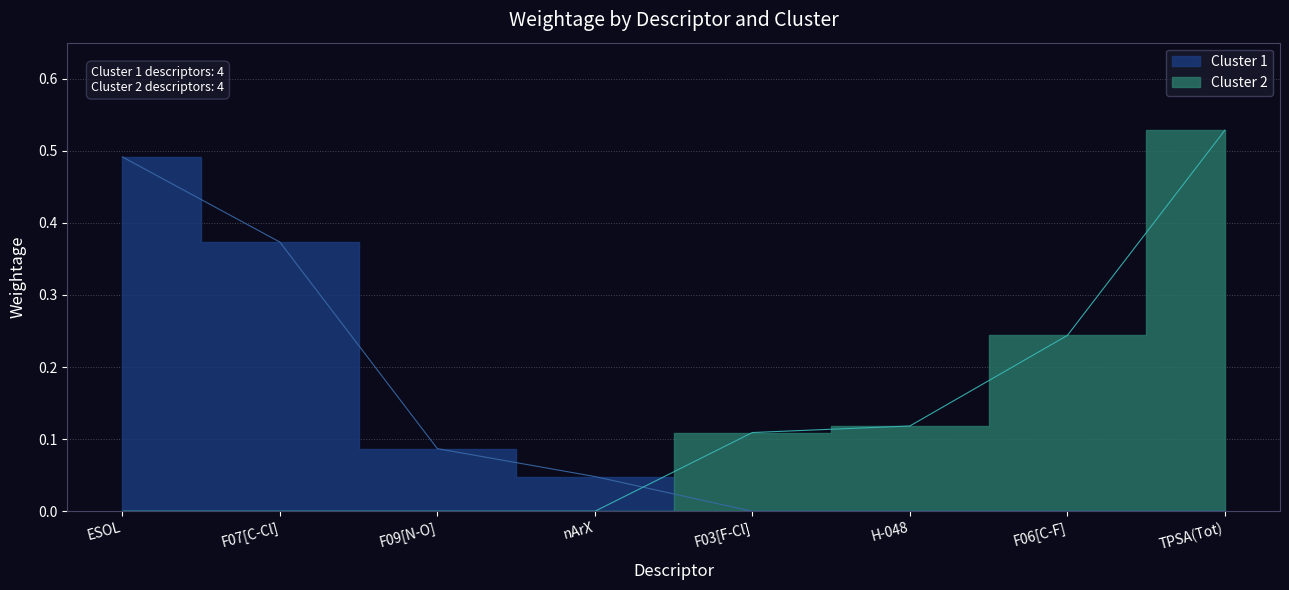

Count the Cluster 2 values in the range 0 to 1.

4